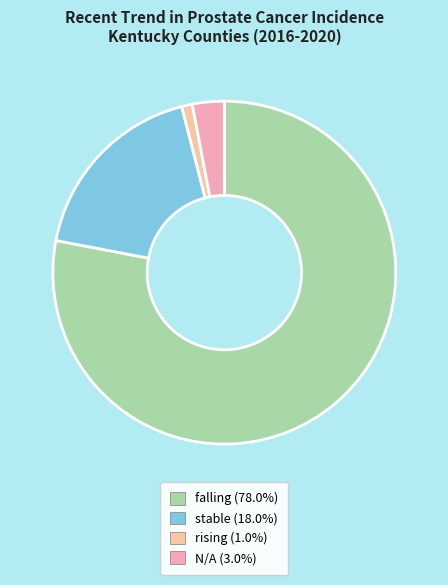

To the nearest percent, what percentage of the pie is stable?

18%